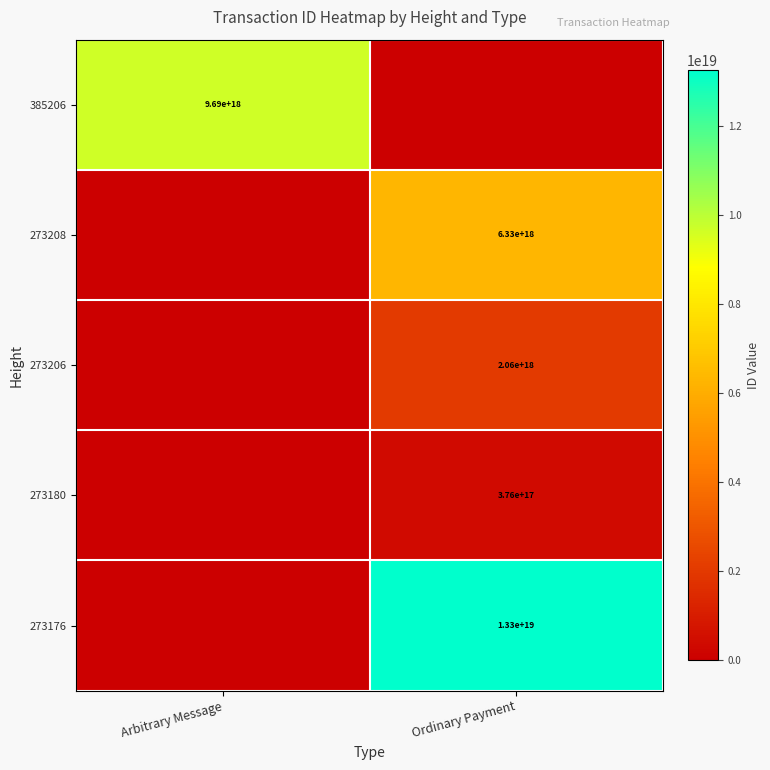

The 385206 series shows 14469274682732580864 at Arbitrary Message. True or false?

False